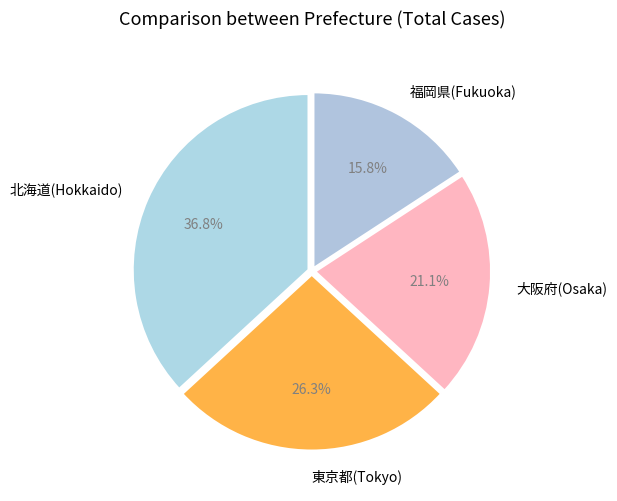

What portion of the pie excludes 北海道(Hokkaido)?

63.2%